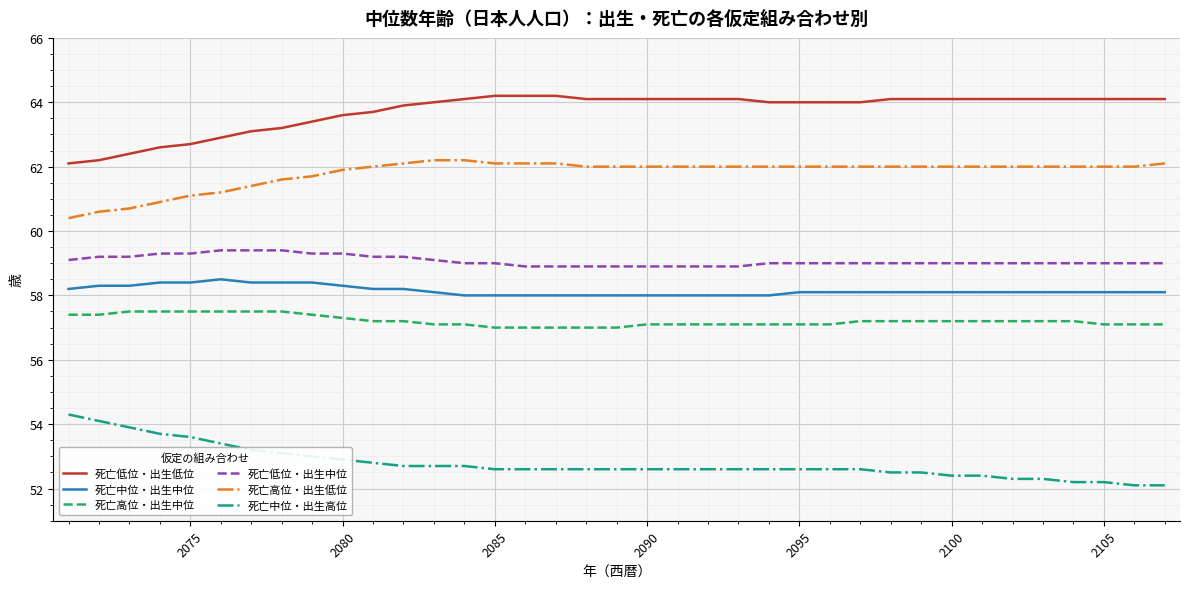

What is the smallest value displayed?

52.1